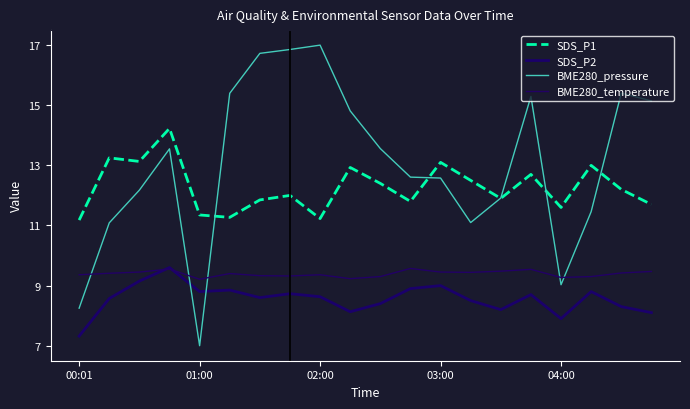

Is this an area chart (filled region under the line)?

No